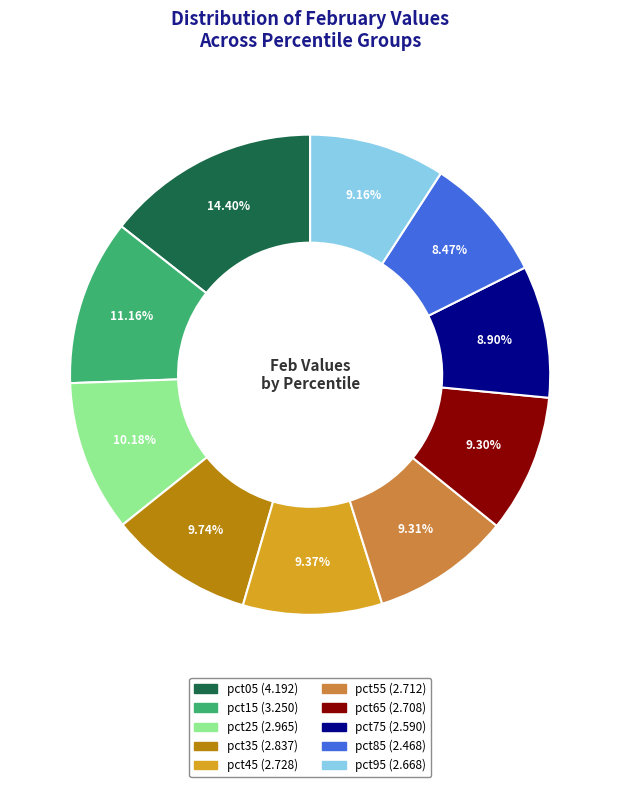

To the nearest percent, what is the average slice percentage?

10%